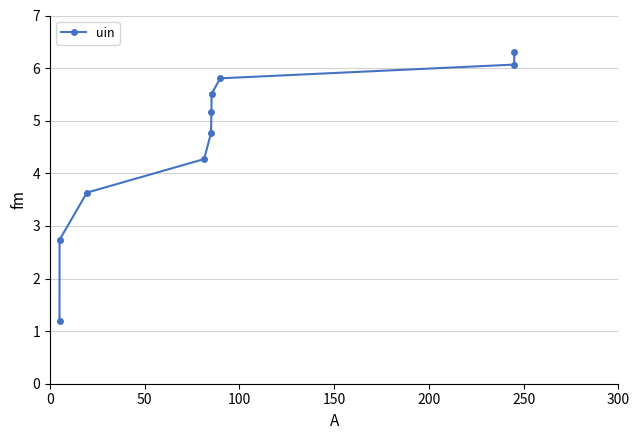

What is the value of the 5th point from the left?

4.8